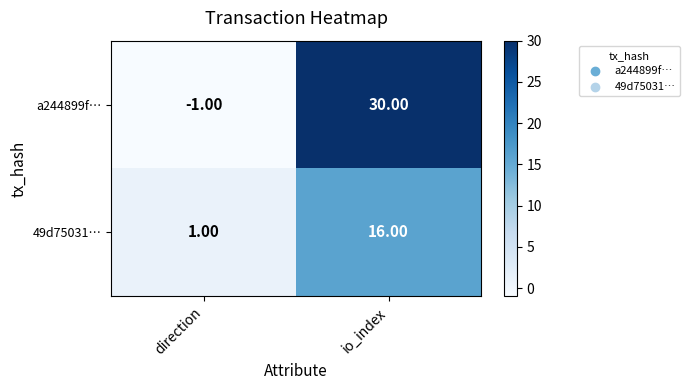

What is the difference between the a244899f… values at io_index and direction?

31